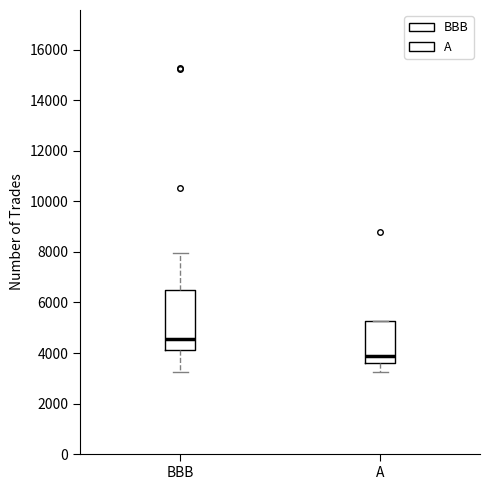

Reading left to right, read every box against the y-axis: the position of its median line, the range the box covers, and the ends of its whiskers. The values are not printed on the chart, so give them approximately, as read against the axis.

BBB: median 4600, box 4200 to 6400, whiskers 3200 to 8000
A: median 4000, box 3600 to 5200, whiskers 3200 to 5200